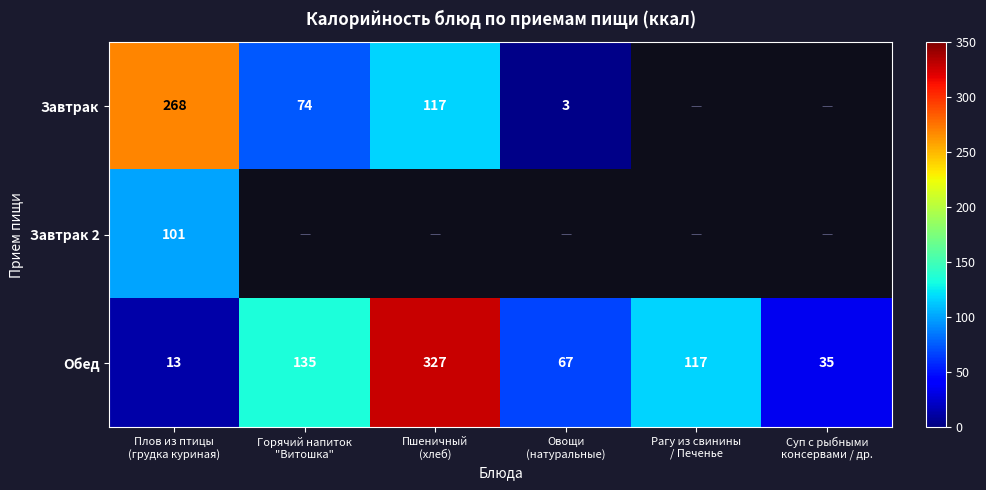

What is the average value of the Обед series?

116